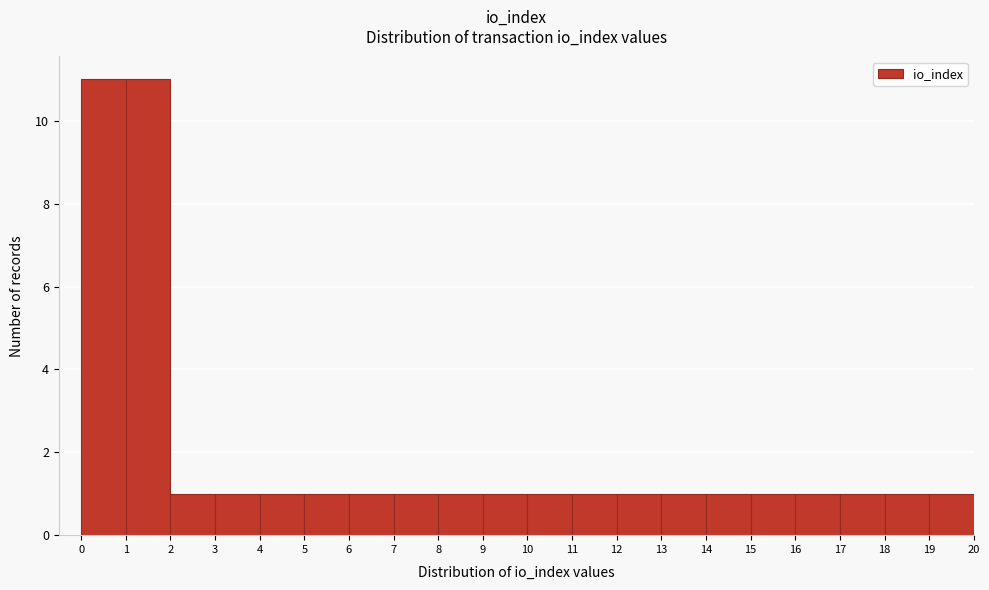

Reading left to right, transcribe this chart: for each bar, give the range it covers on the x-axis and its height. The values are not printed on the chart, so give them approximately, as read against the axis.

0 to 1: 11
1 to 2: 11
2 to 3: 1
3 to 4: 1
4 to 5: 1
5 to 6: 1
6 to 7: 1
7 to 8: 1
8 to 9: 1
9 to 10: 1
10 to 11: 1
11 to 12: 1
12 to 13: 1
13 to 14: 1
14 to 15: 1
15 to 16: 1
16 to 17: 1
17 to 18: 1
18 to 19: 1
19 to 20: 1